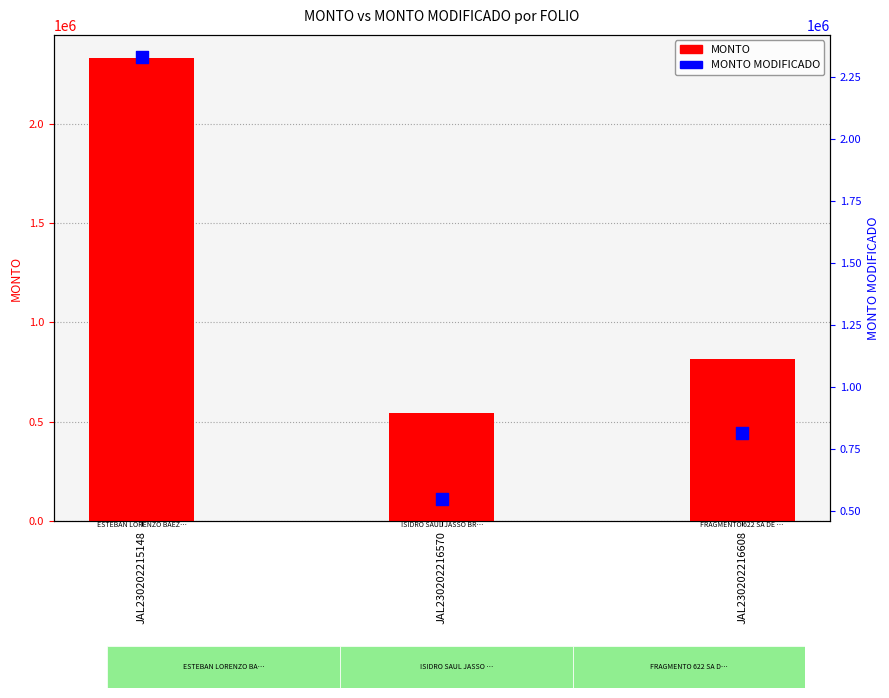

Is the value of MONTO MODIFICADO at JAL230202216570 greater than the value of MONTO at JAL230202216570?

No